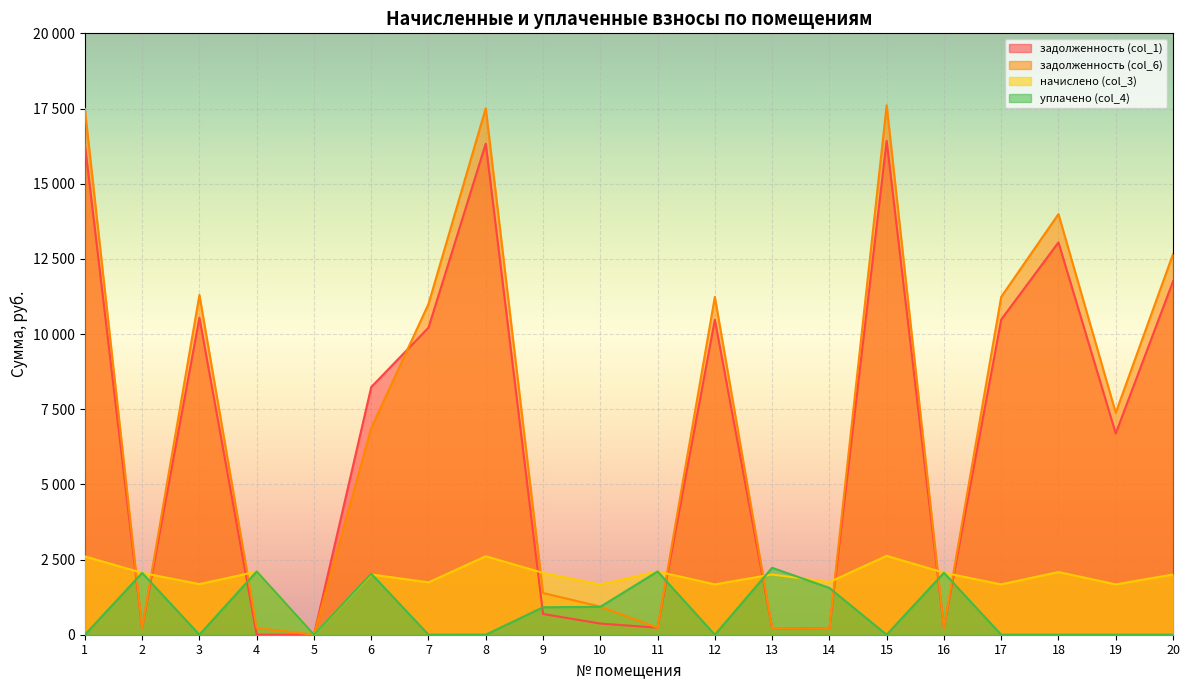

Reading left to right, what are all the values shown in this chart?

задолженность (col_1): 1=16302.2	2=228.4	3=10539.6	4=0.0	5=0.0	6=8236.2	7=10212.9	8=16332.0	9=690.3	10=371.0	11=233.7	12=10479.9	13=222.6	14=194.5	15=16421.6	16=229.0	17=10479.9	18=13047.7	19=6693.1	20=11751.8
задолженность (col_6): 1=17478.6	2=228.4	3=11300.2	4=228.5	5=0.0	6=6873.0	7=10999.3	8=17509.7	9=1388.1	10=933.5	11=233.7	12=11236.2	13=222.6	14=194.5	15=17606.6	16=229.0	17=11236.2	18=13989.2	19=7382.3	20=12656.7
начислено (col_3): 1=2604.4	2=2055.9	3=1683.8	4=2098.8	5=0.0	6=2003.4	7=1741.0	8=2609.2	9=2055.9	10=1669.5	11=2103.6	12=1674.3	13=2003.4	14=1750.6	15=2623.5	16=2060.6	17=1674.3	18=2084.5	19=1674.3	20=2003.4
уплачено (col_4): 1=0.0	2=2055.9	3=0.0	4=2103.5	5=0.0	6=2031.0	7=0.0	8=0.9	9=913.7	10=927.5	11=2103.6	12=0.0	13=2226.0	14=1556.1	15=0.0	16=2060.6	17=0.0	18=0.0	19=0.0	20=0.0